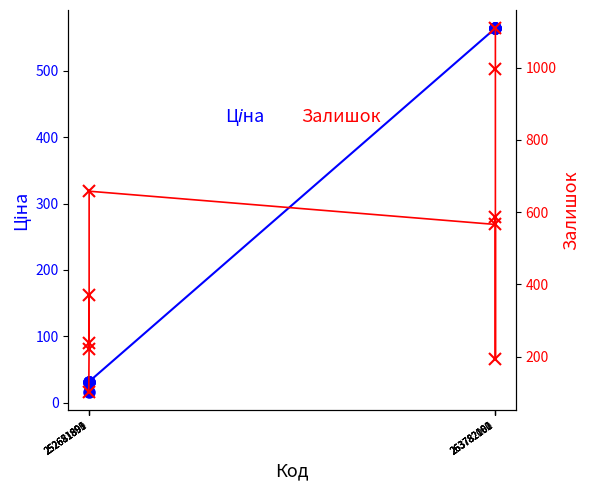

What is the difference between the Залишок values at 252671891 and 263782096?

893.0